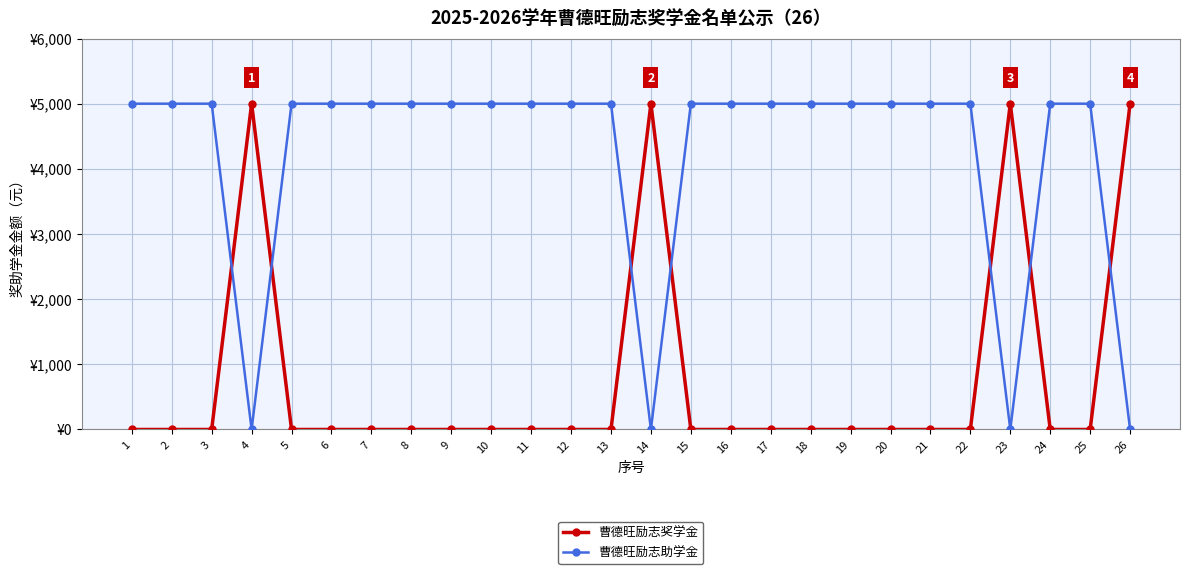

Which series has the largest total across all categories?

曹德旺励志助学金